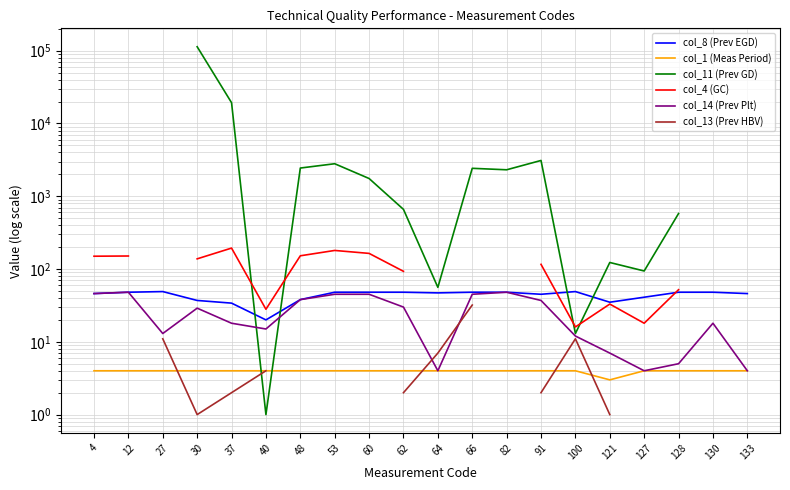

At which category is the sum across all series the highest?

30